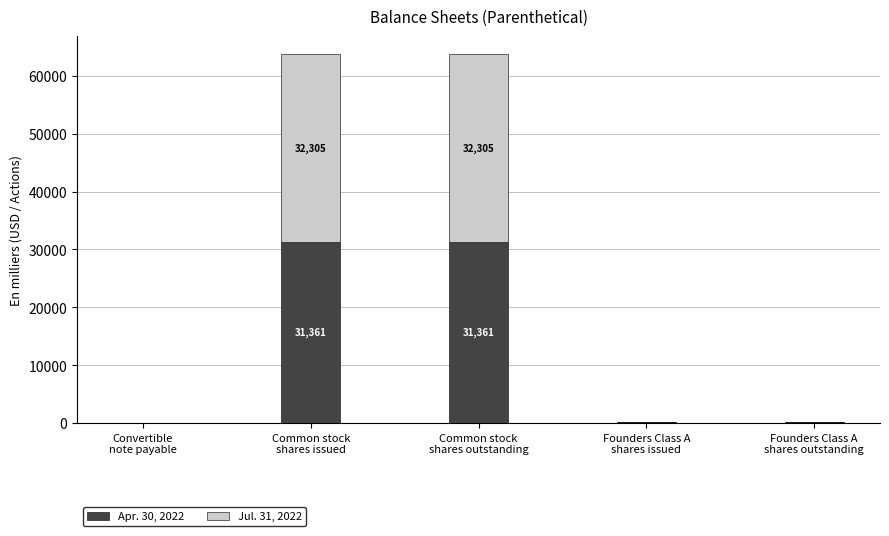

What is the maximum value for Apr. 30, 2022?

31361.6